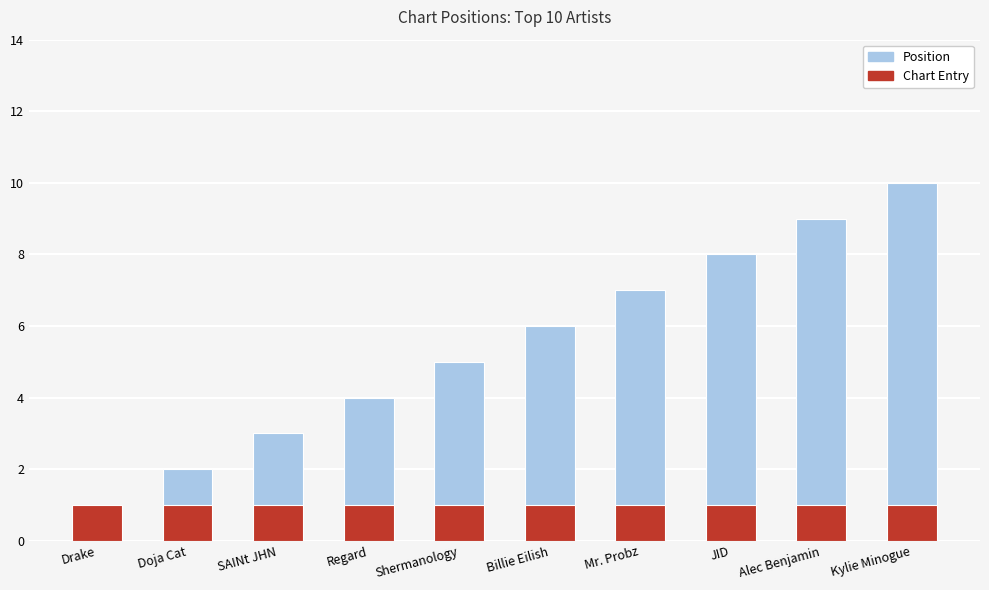

The value of Position at Kylie Minogue is 10. True or false?

True